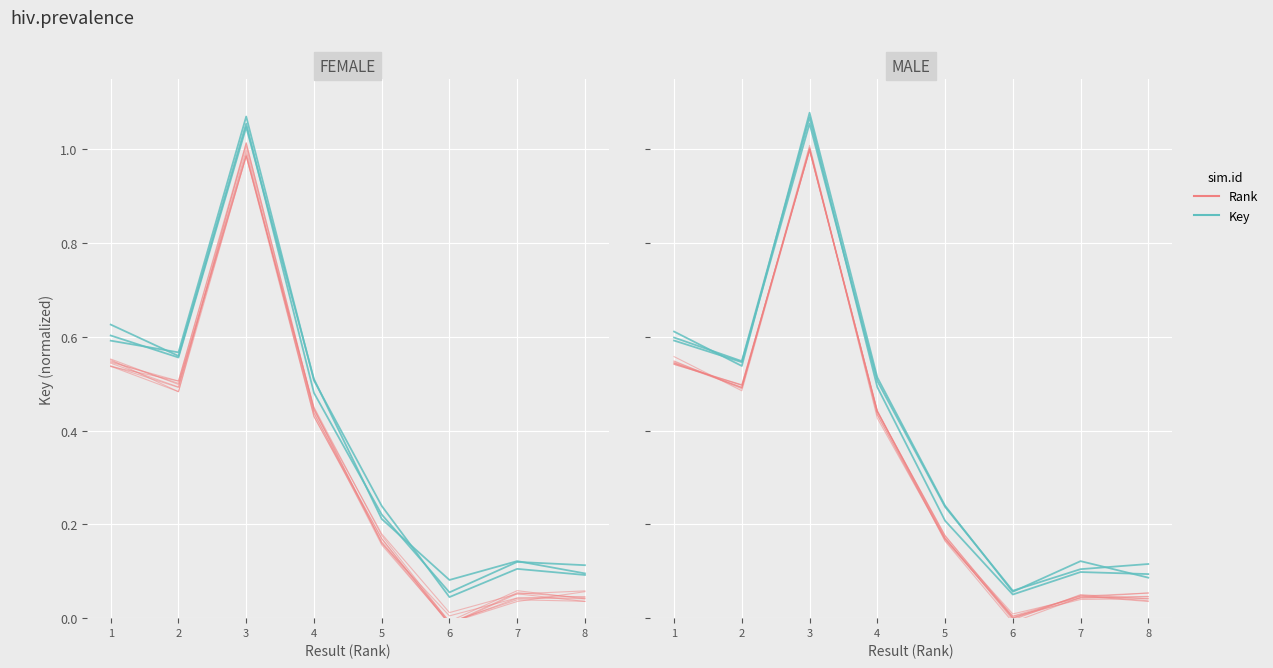

Does the chart display data point markers on the line(s)?

No